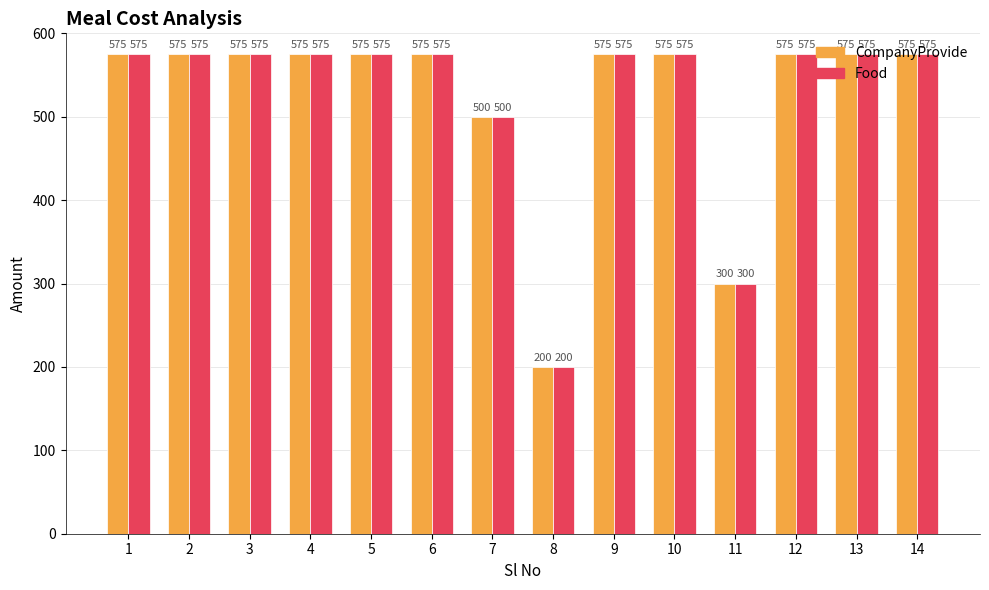

What is the difference between the CompanyProvide values at 9 and 7?

75